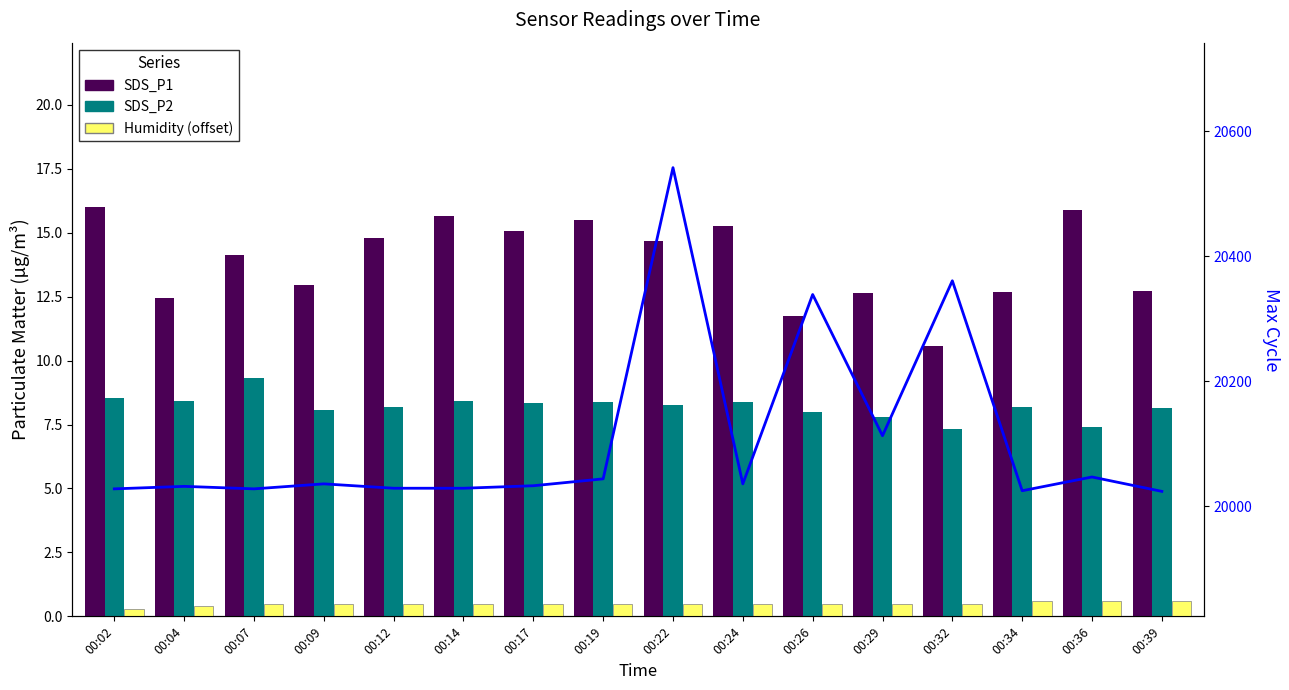

At 00:36, list the series in order from smallest to largest.

Humidity (offset), SDS_P2, SDS_P1, Max Cycle